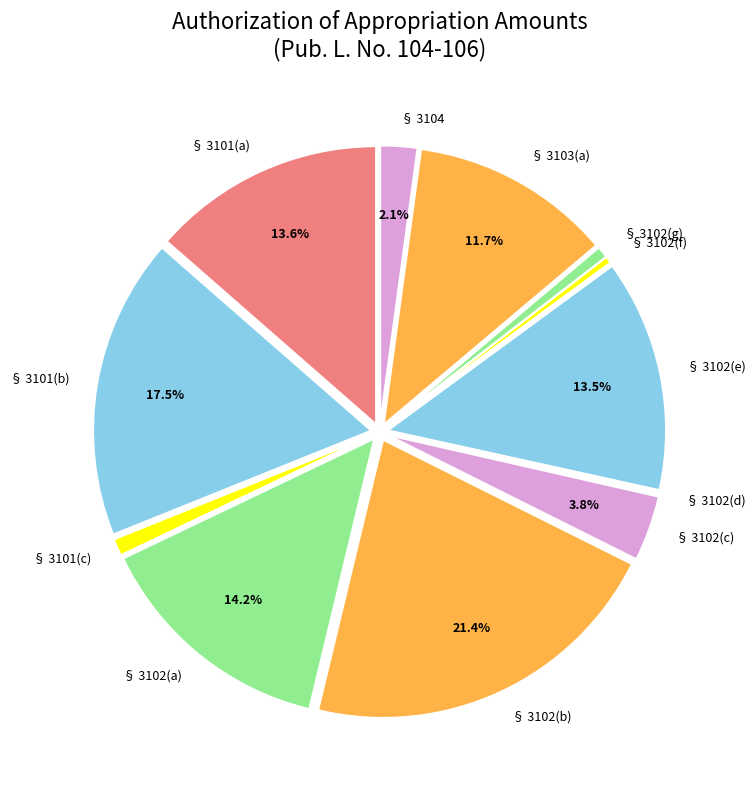

Is the sum of § 3101(b) and § 3103(a) greater than half?

No